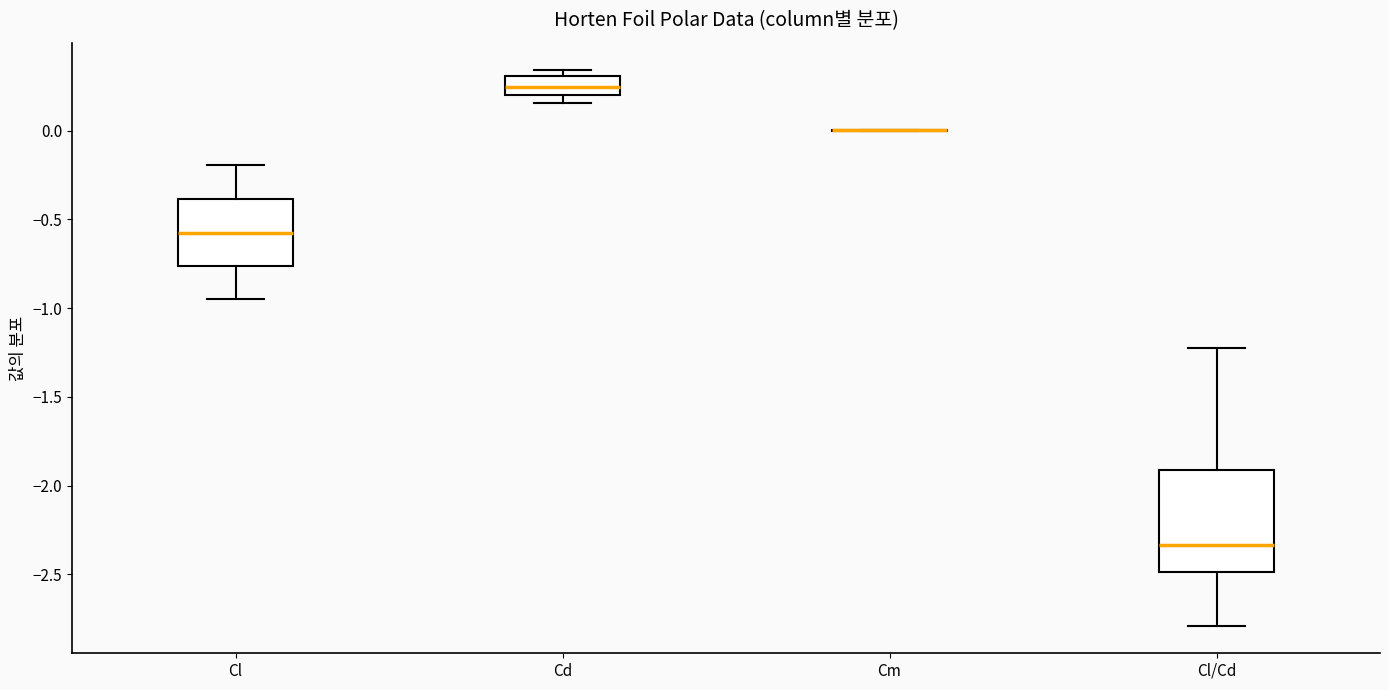

Reading left to right, read every box against the y-axis: the position of its median line, the range the box covers, and the ends of its whiskers. The values are not printed on the chart, so give them approximately, as read against the axis.

Cl: median -0.55, box -0.75 to -0.40, whiskers -0.95 to -0.20
Cd: median 0.25, box 0.20 to 0.30, whiskers 0.15 to 0.35
Cm: box collapsed to a line at 0.00, whiskers 0.00 to 0.00
Cl/Cd: median -2.35, box -2.50 to -1.90, whiskers -2.80 to -1.25